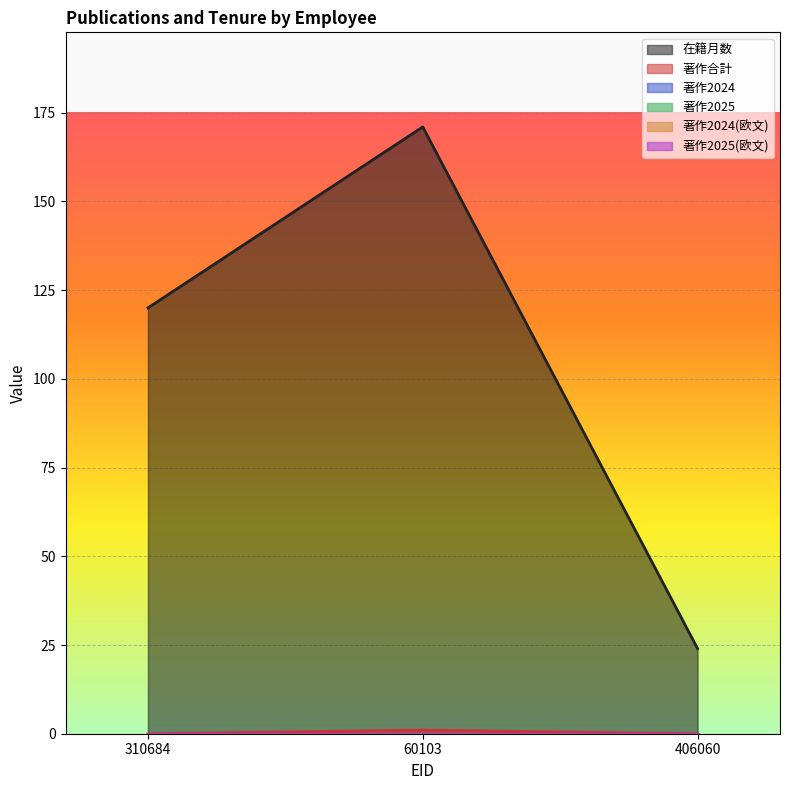

Where is 著作2024(欧文) nearest to the value 0?

310684